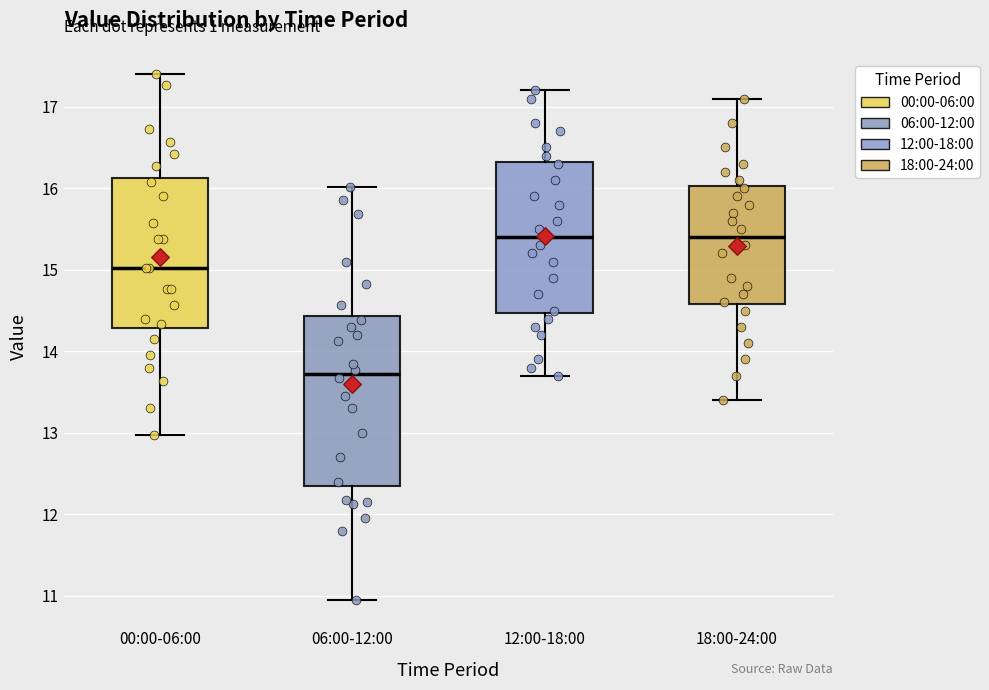

Reading left to right, transcribe this box plot: for each box, give where its median line is, the range the box spans, and where its two whiskers end, as read against the y-axis. The values are not printed on the chart, so give them approximately, as read against the axis.

00:00-06:00: median 15.0, box 14.3 to 16.1, whiskers 13.0 to 17.4
06:00-12:00: median 13.7, box 12.3 to 14.4, whiskers 11.0 to 16.0
12:00-18:00: median 15.4, box 14.5 to 16.3, whiskers 13.7 to 17.2
18:00-24:00: median 15.4, box 14.6 to 16.0, whiskers 13.4 to 17.1